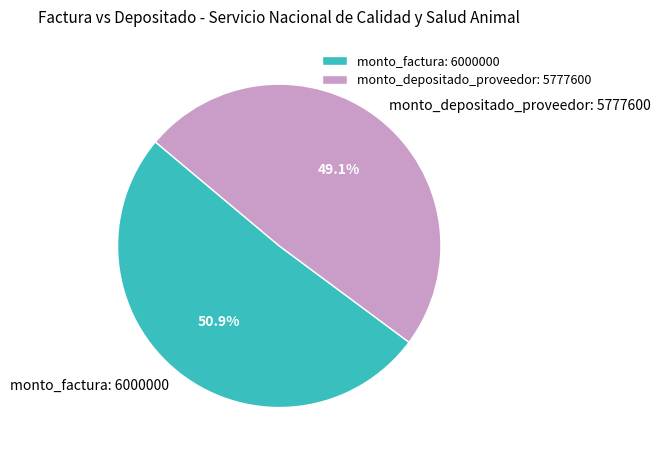

To the nearest percent, what is the average slice percentage?

50%